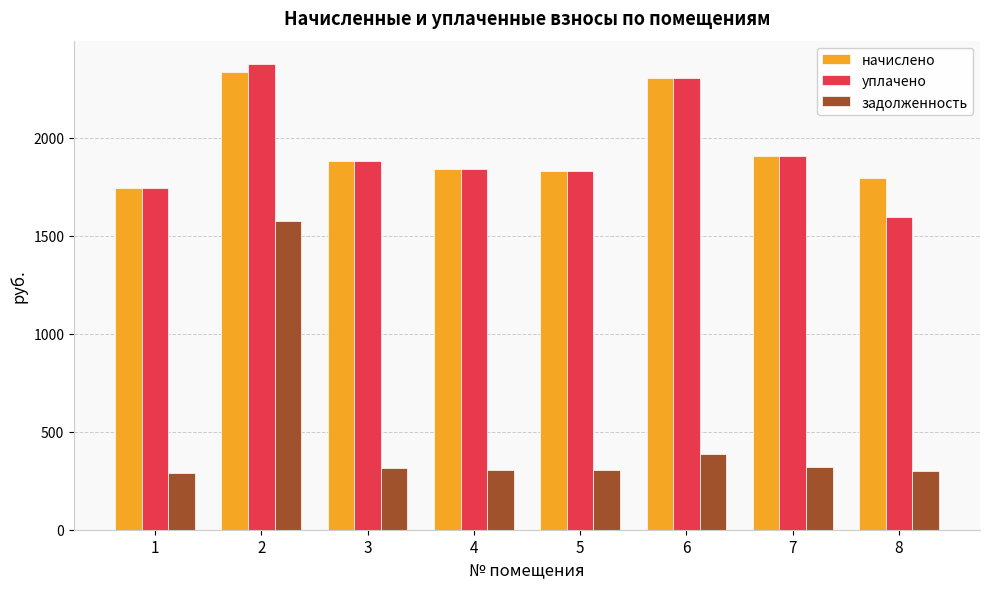

How many bars are there in total?

24